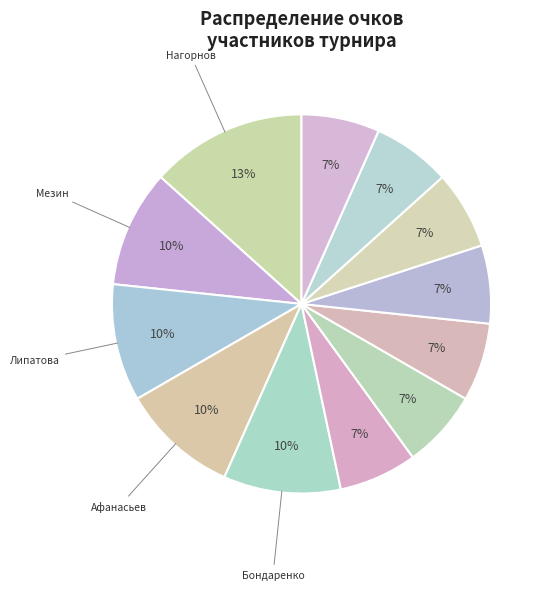

To the nearest percent, what is the average slice percentage?

8%